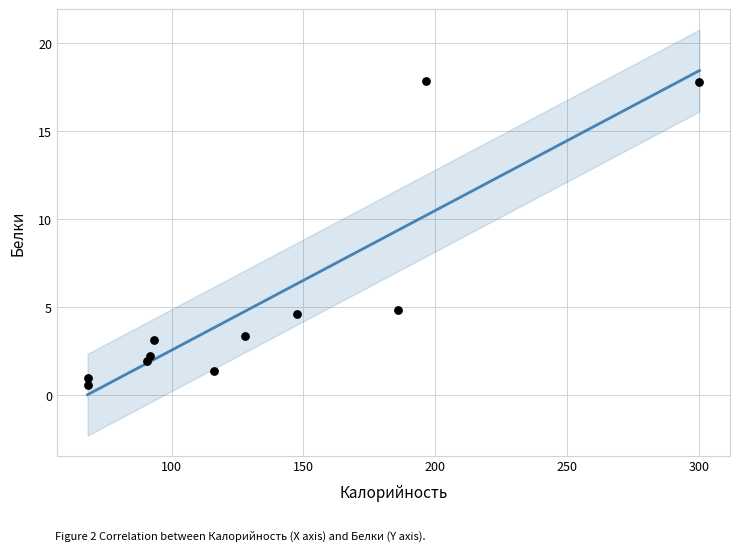

What is the range of X values (max minus min)?

231.8